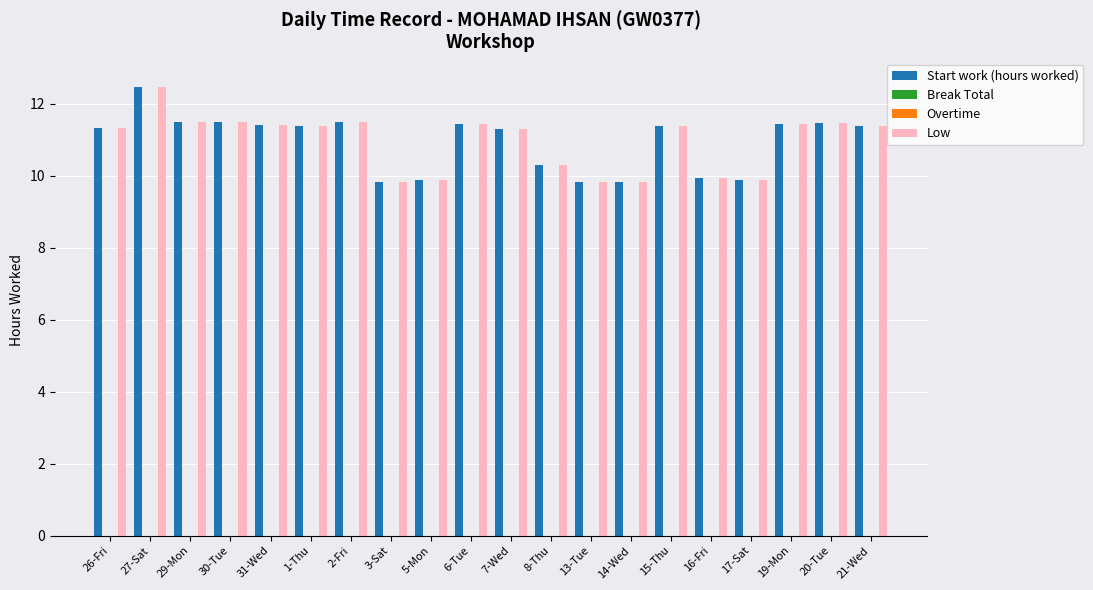

List the series in order of their peak value, lowest first.

Break Total, Overtime, Start work (hours worked), Low